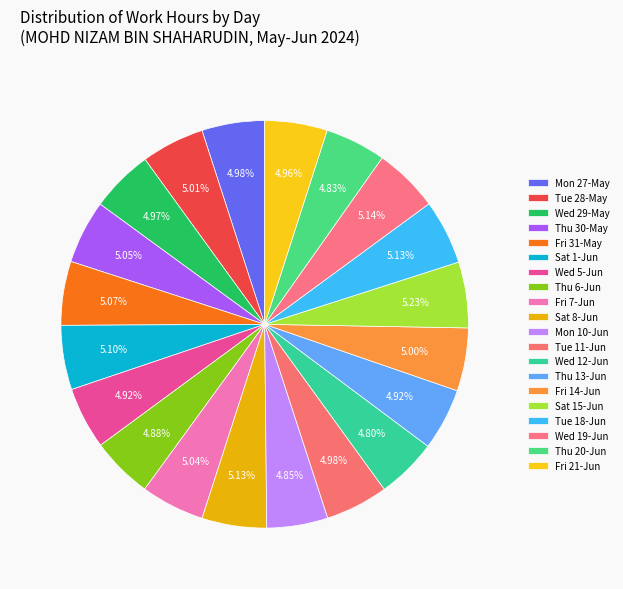

How many segments does this pie chart have?

20